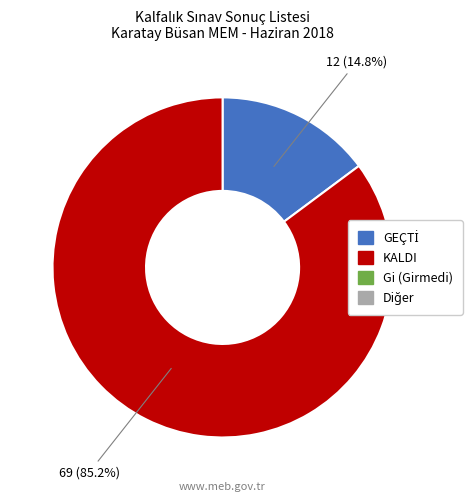

Is there any slice that represents more than half of the pie?

Yes